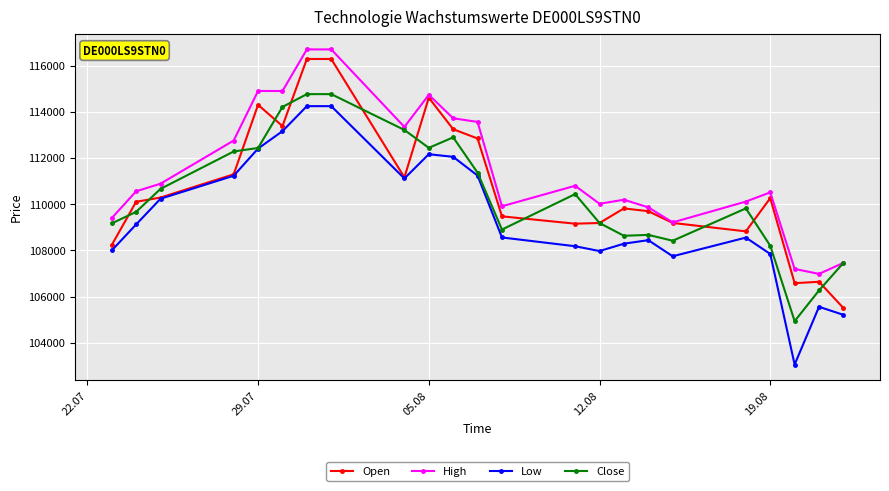

True or false: Low and High intersect in this chart.

False